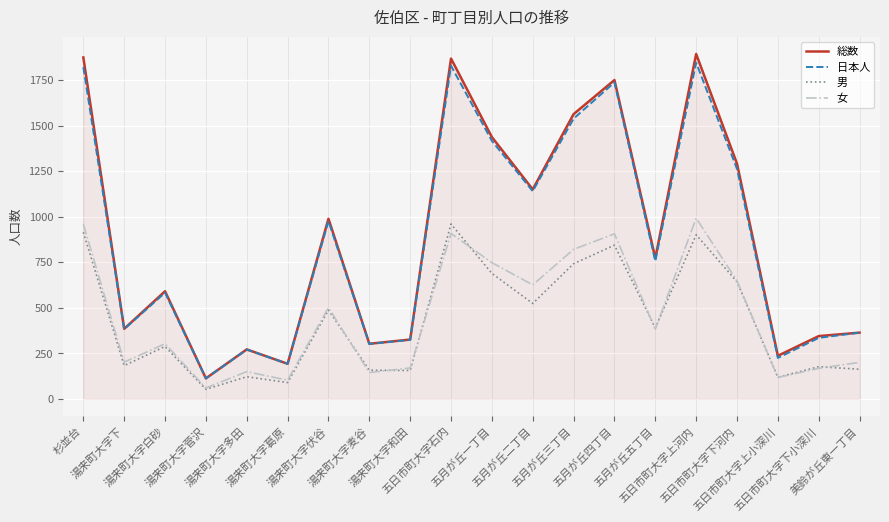

What is the minimum value for 総数?

113